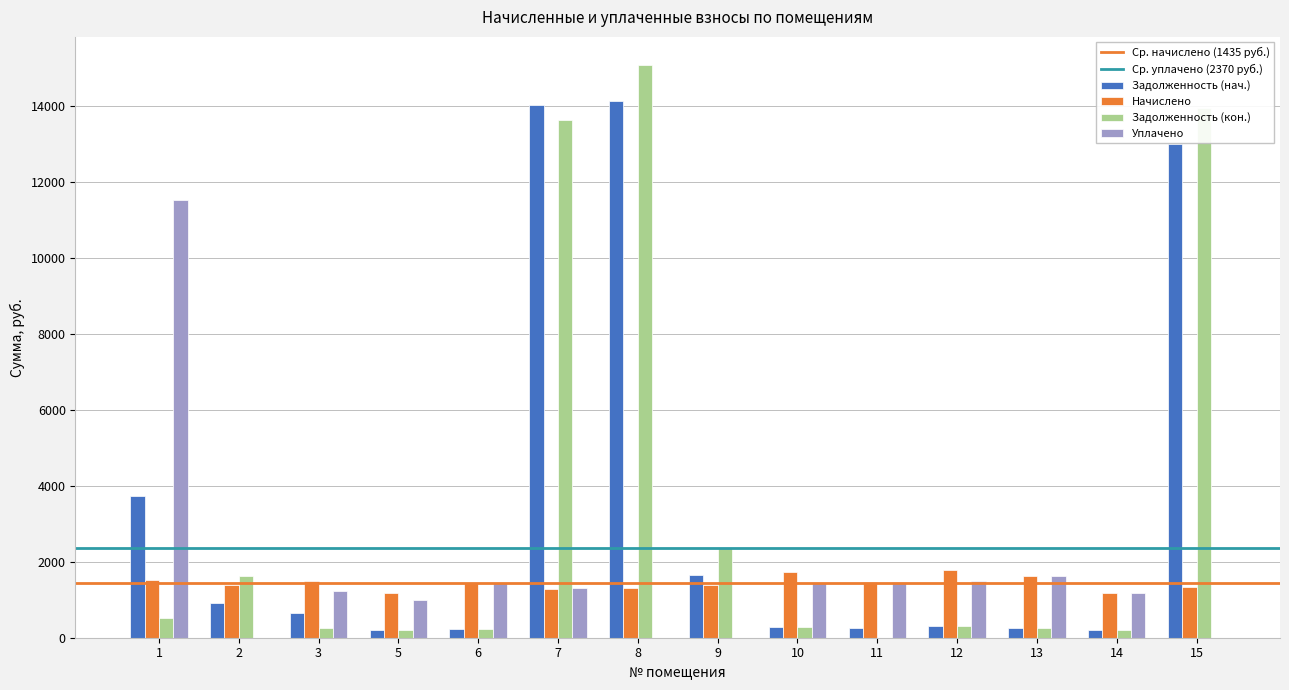

What is the sum of all Уплачено values?

23698.0